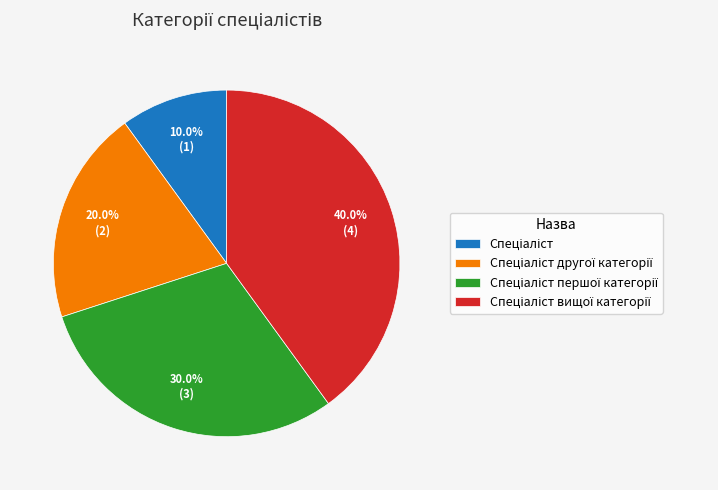

Is there a majority slice in this chart?

No